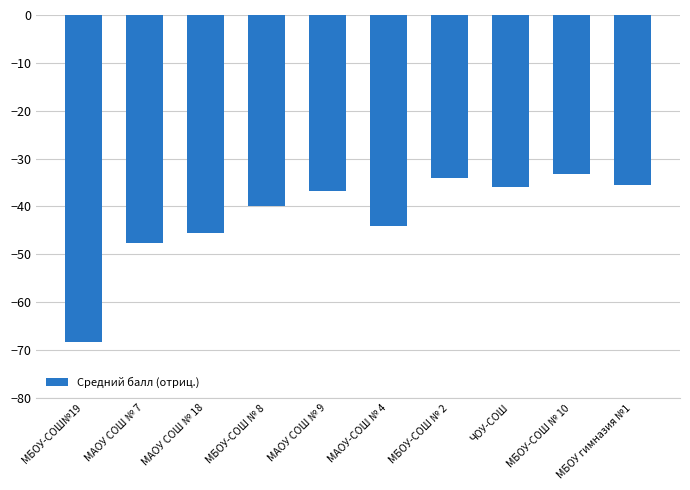

What is the sum of all values?

-421.0